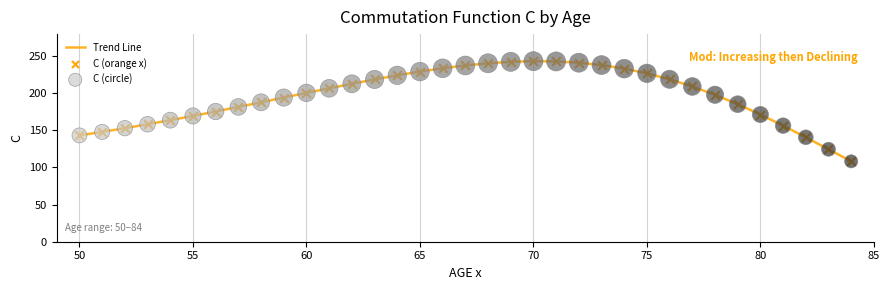

What is the smallest value displayed?

108.2